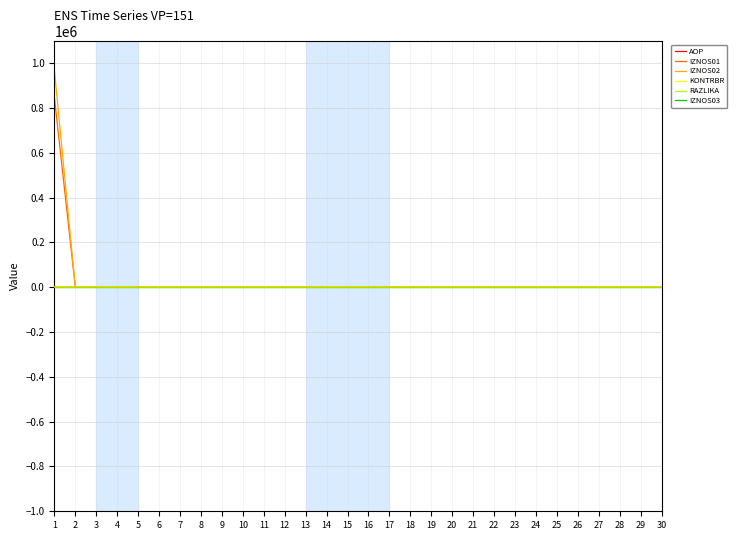

What are all the series names shown in the legend?

AOP, IZNOS01, IZNOS02, KONTRBR, RAZLIKA, IZNOS03